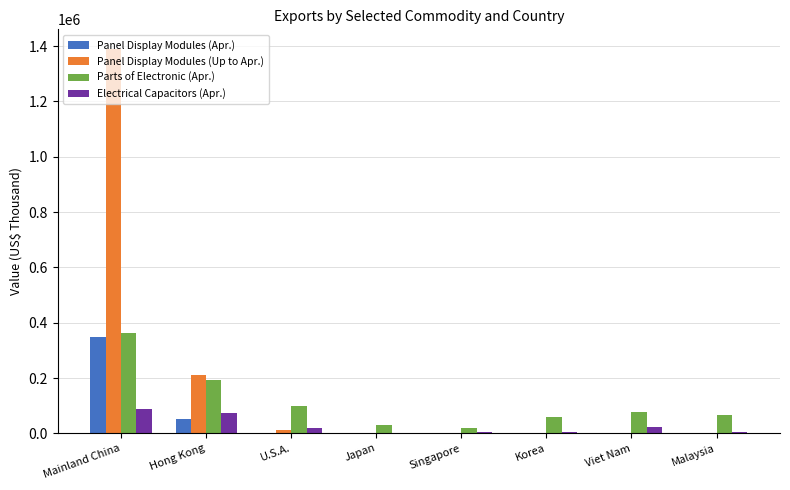

At which category is the sum across all series the highest?

Mainland China